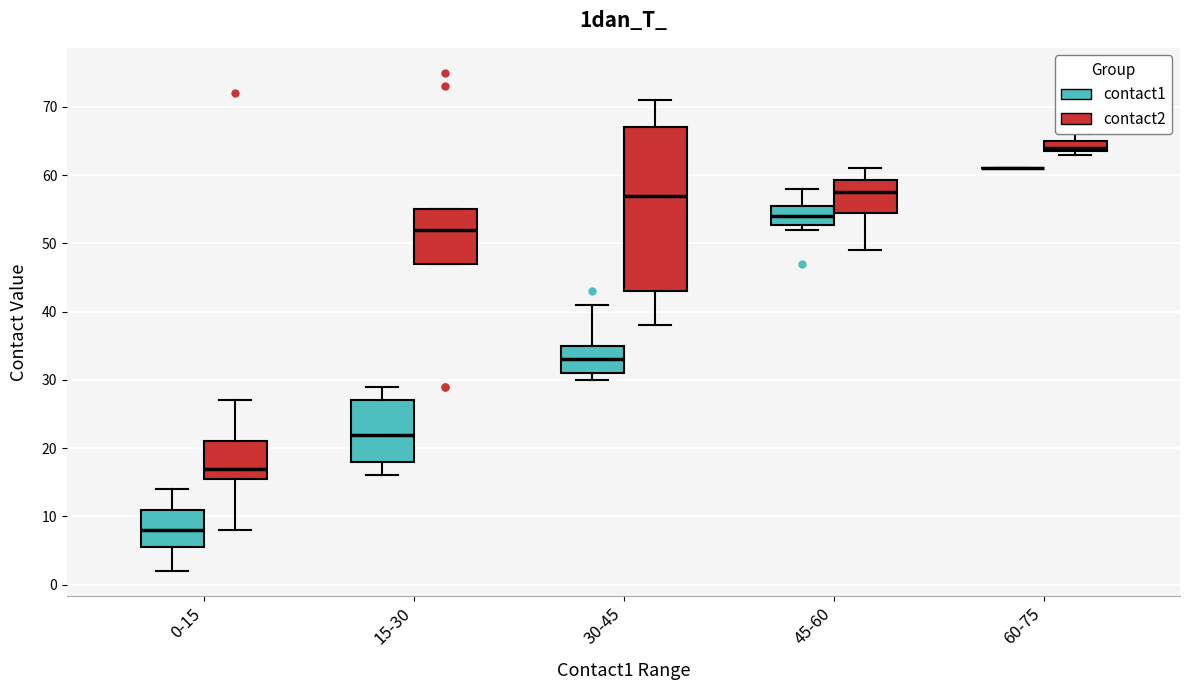

Which box is the tallest, from its lower edge to its upper edge?

30-45 (contact2)